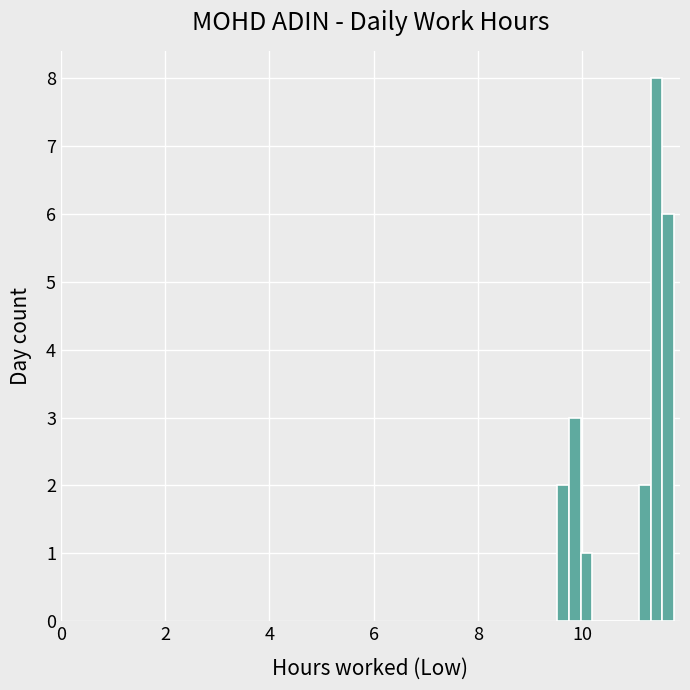

Read against the x-axis, roughly where is the centre of the tallest bar?

11.4